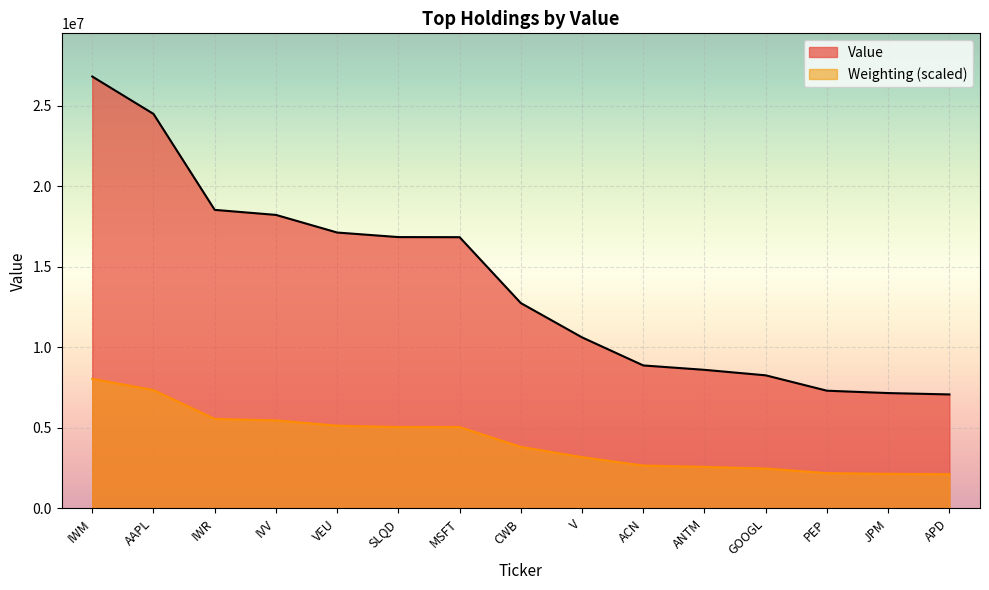

Reading left to right, extract all data points from this chart.

Value: 26804750.0	24485048.0	18530223.0	18218060.0	17124146.0	16841410.0	16835578.0	12746261.0	10617443.0	8876074.0	8603643.0	8262563.0	7308128.0	7162267.0	7077008.0
Weighting: 8041425.0	7346775.5	5558753.8	5465303.2	5138226.0	5052563.0	5051005.5	3823687.5	3185108.3	2663342.4	2580794.3	2479556.2	2192974.3	2149364.0	2122886.4